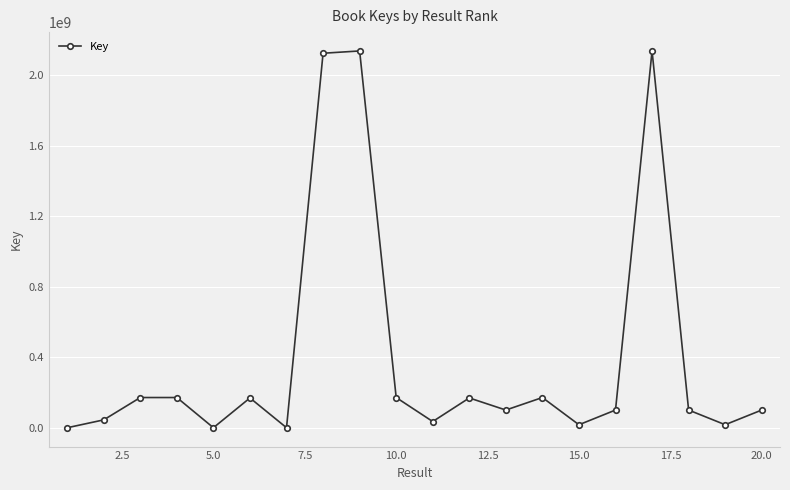

How many points are higher than both their immediate neighbors (excluding endpoints)?

6